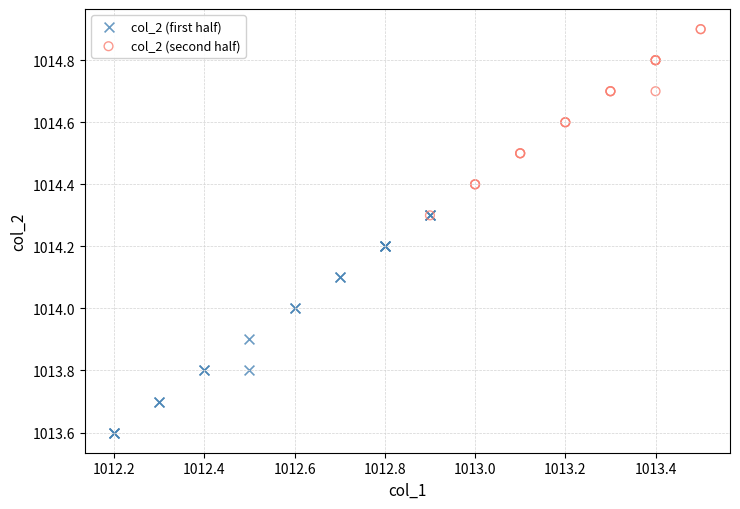

What are all the series names shown in the legend?

col_2 (first half), col_2 (second half)